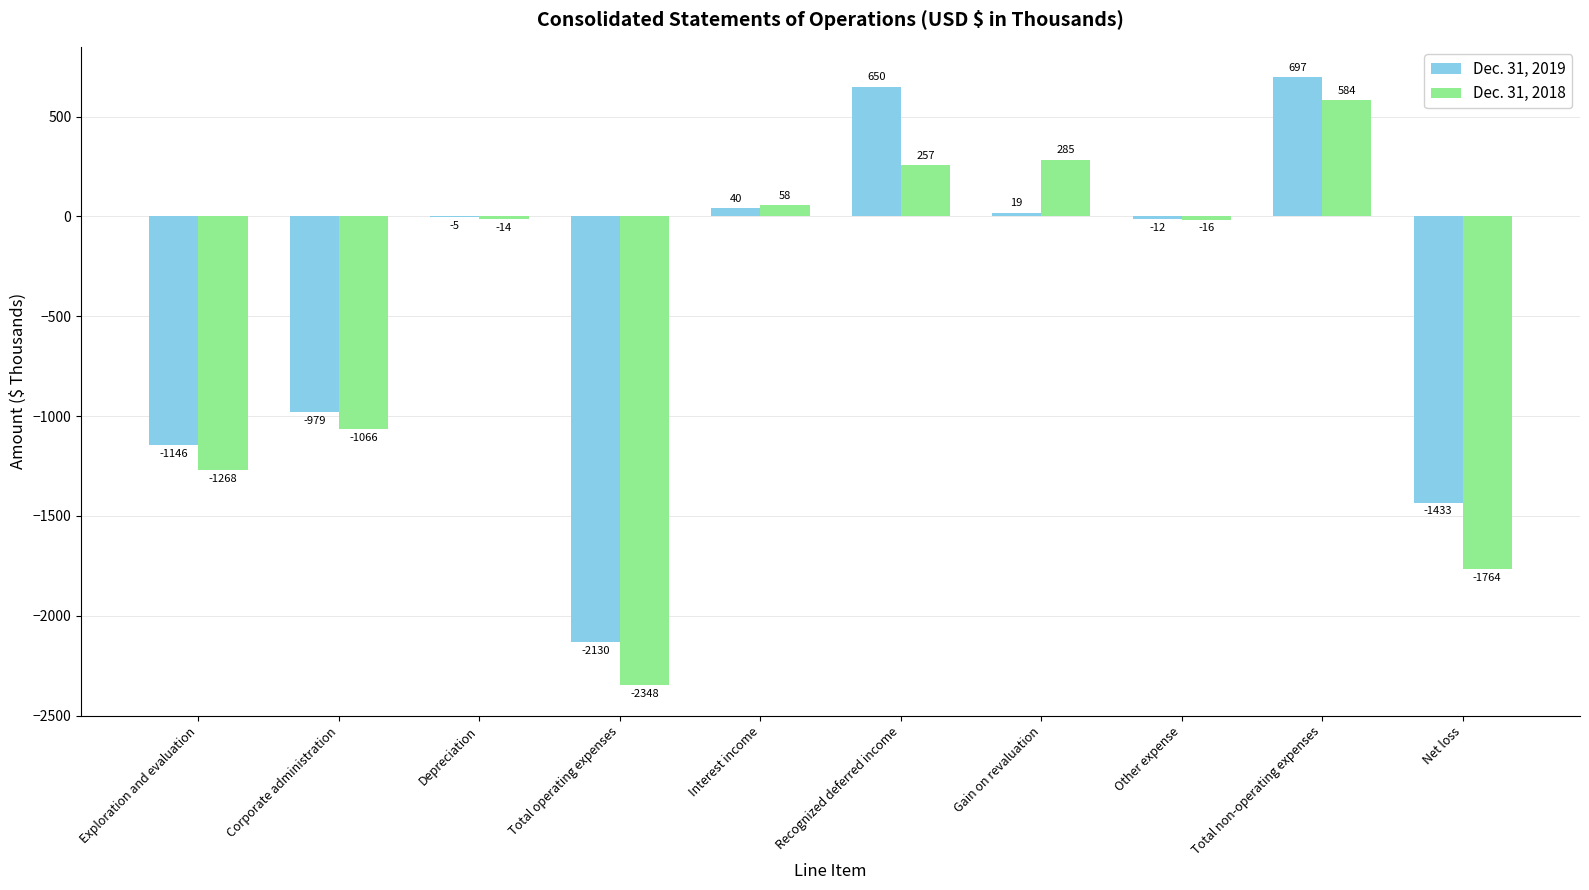

What is the total value across all series at Total non-operating expenses?

1281